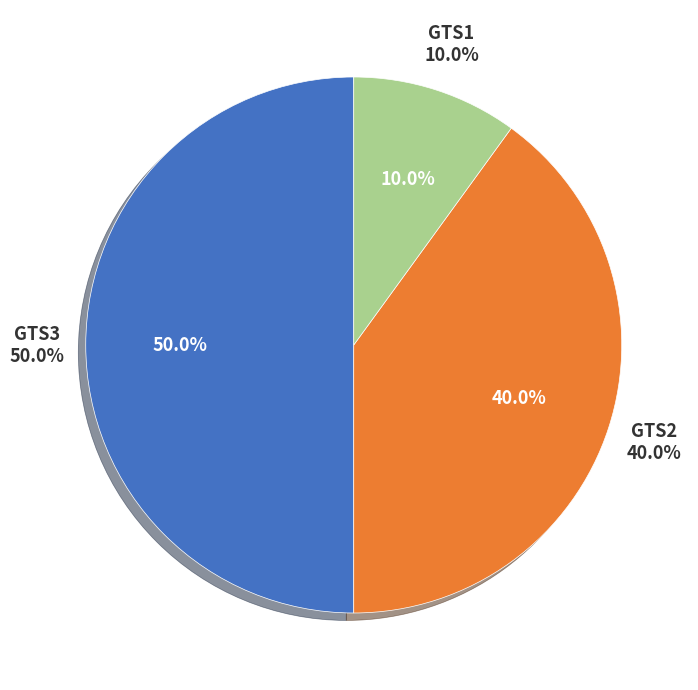

How many segments does this pie chart have?

3